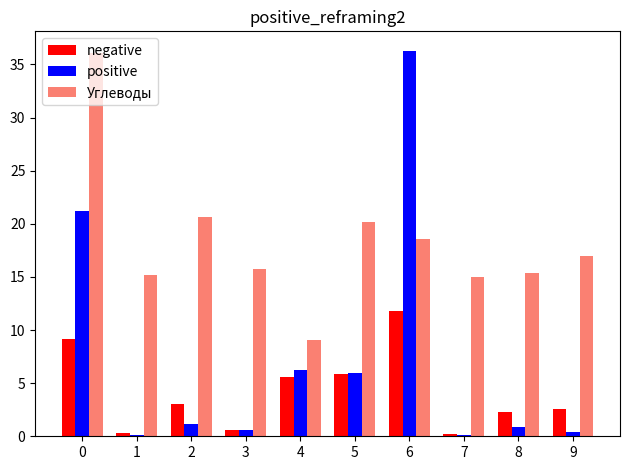

What is the sum of all Углеводы values?

182.9